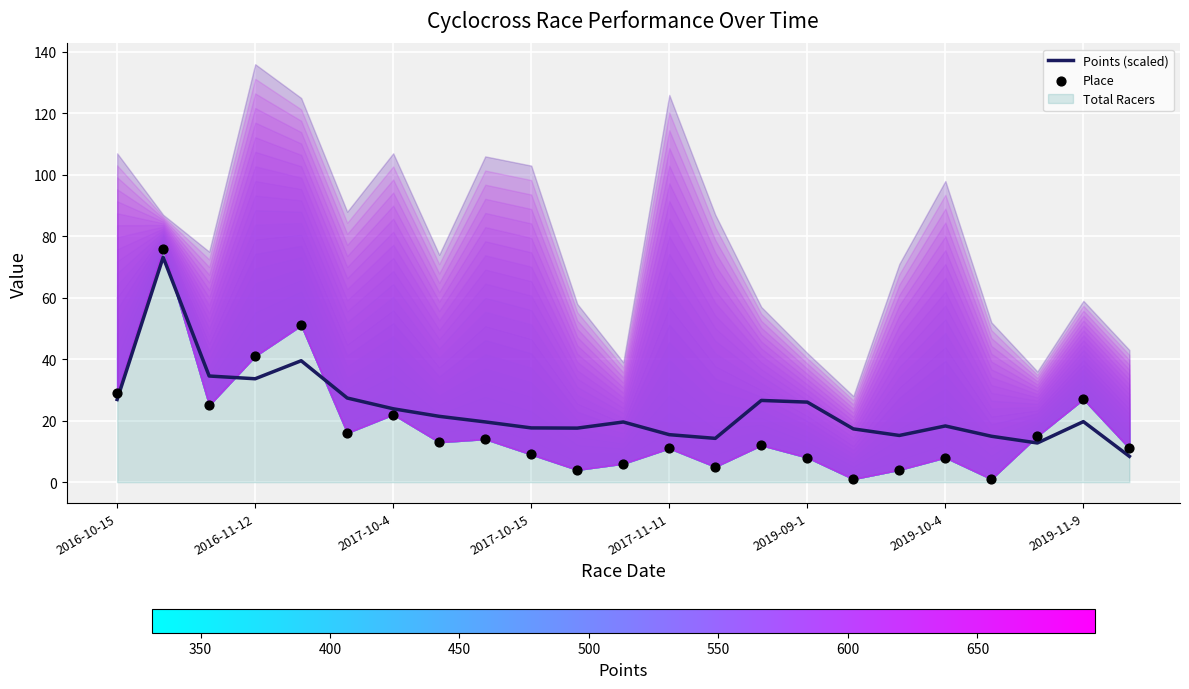

Which series has the largest total across all categories?

Points (scaled)